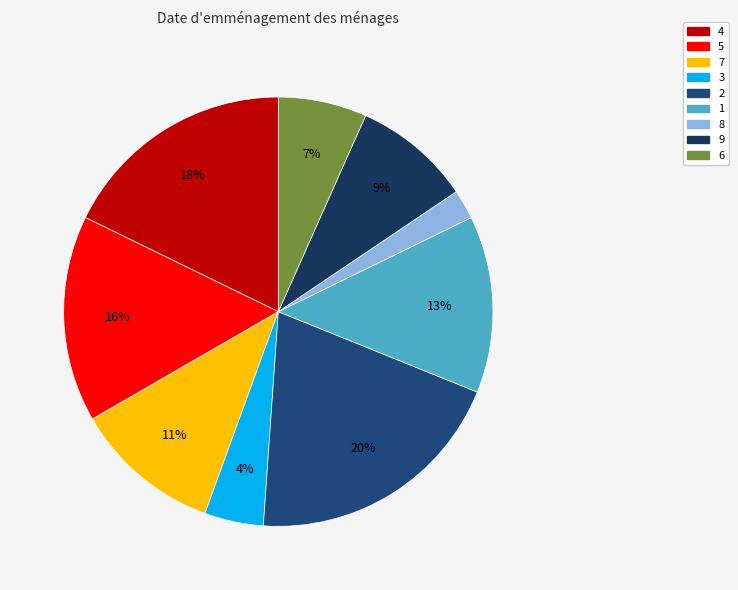

What percentage do 1 and 2 together represent?

33.3%